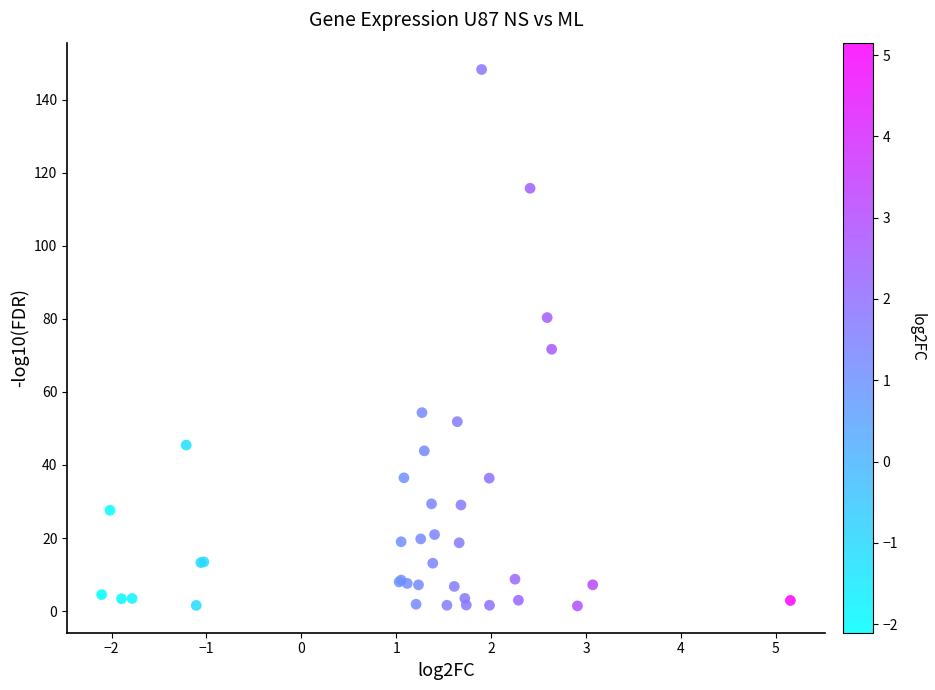

What Y value in the scatter plot is closest to 74?

71.7